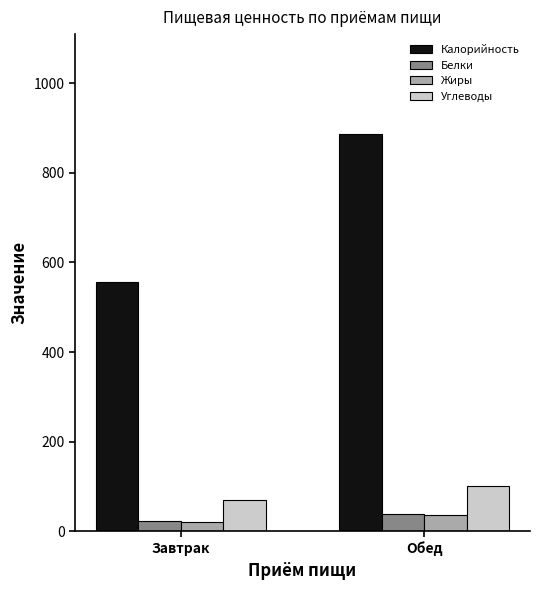

What is the sum of the Углеводы values at Завтрак and Обед?

170.4